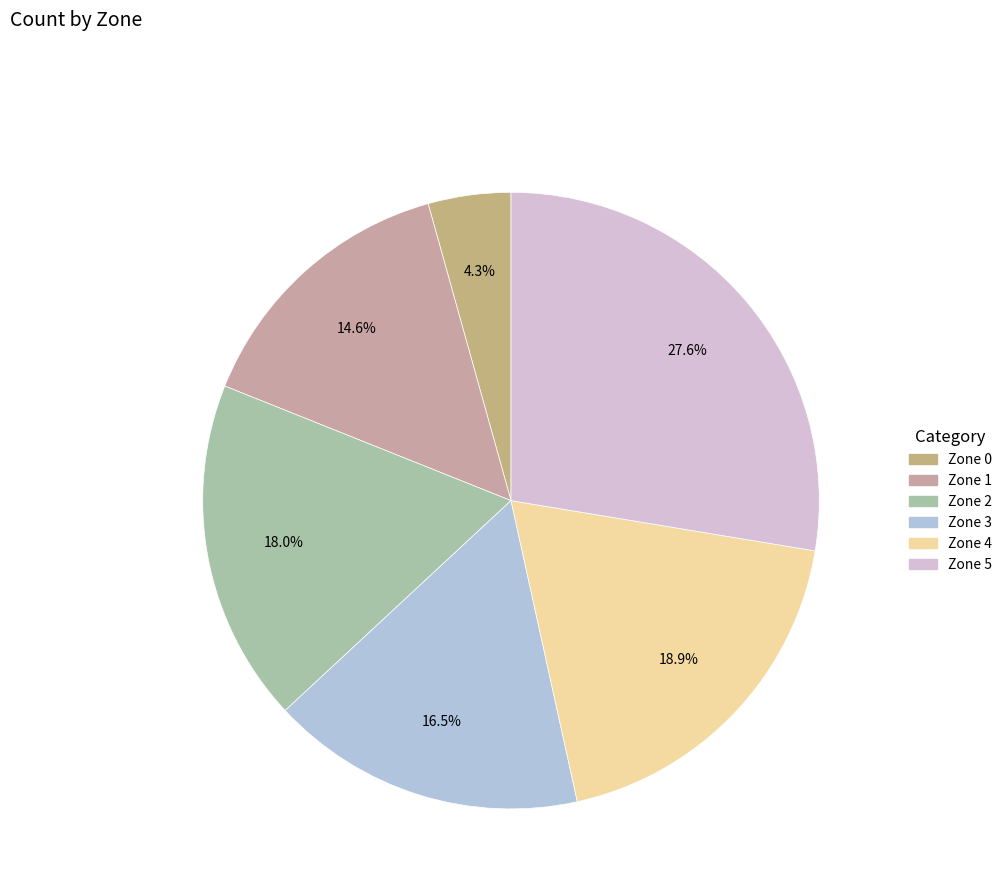

To the nearest percent, what is the combined percentage of Zone 5 and Zone 4?

47%